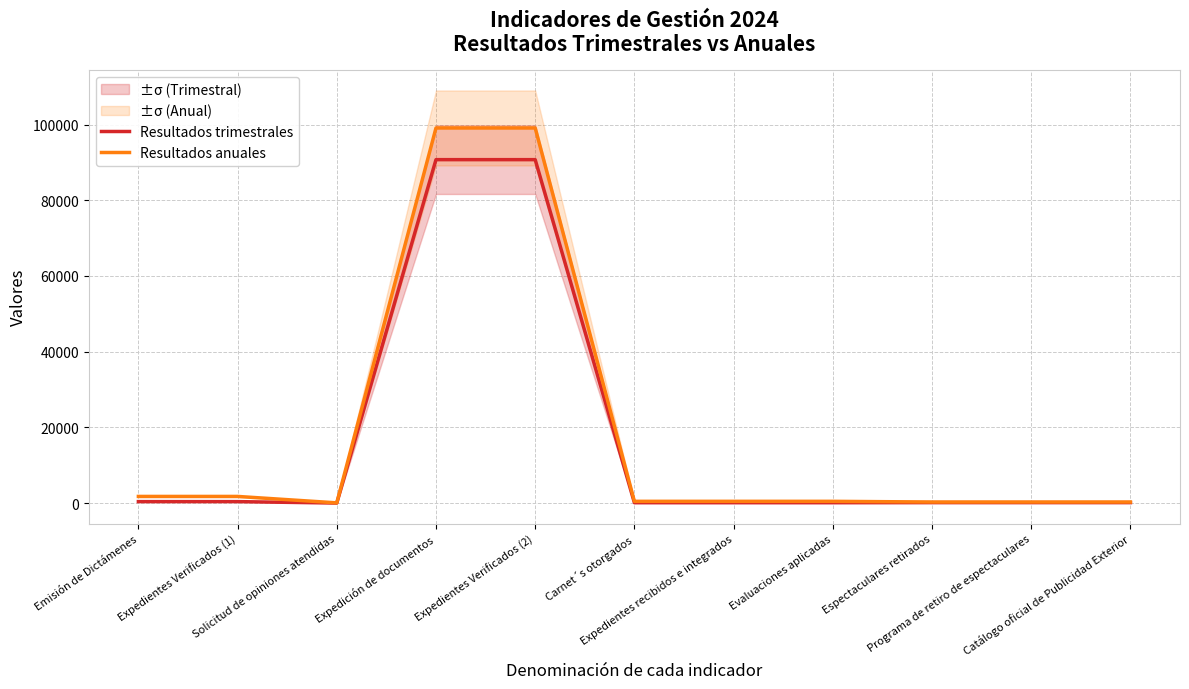

What is the value of the Resultados trimestrales point at the 3rd from the left?

6